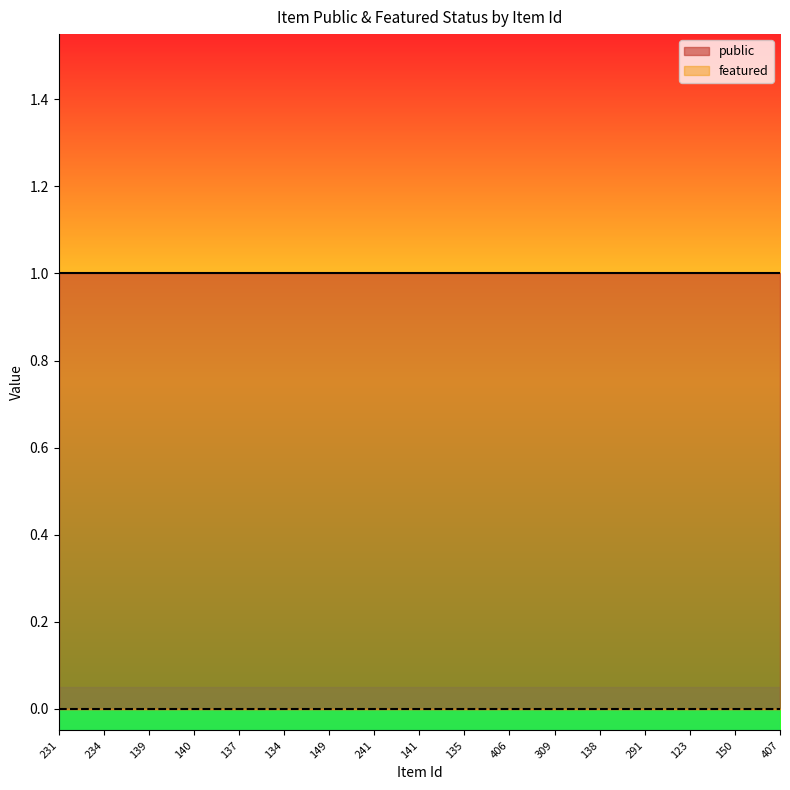

How many lines are shown in the chart?

2